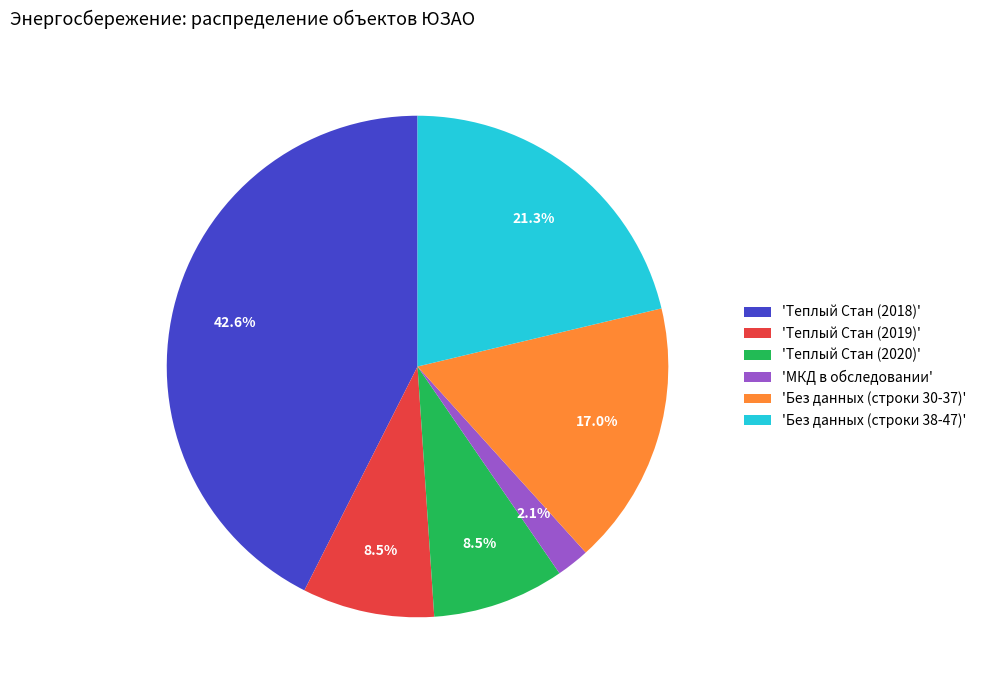

What is the largest slice in the pie chart?

'Теплый Стан (2018)'